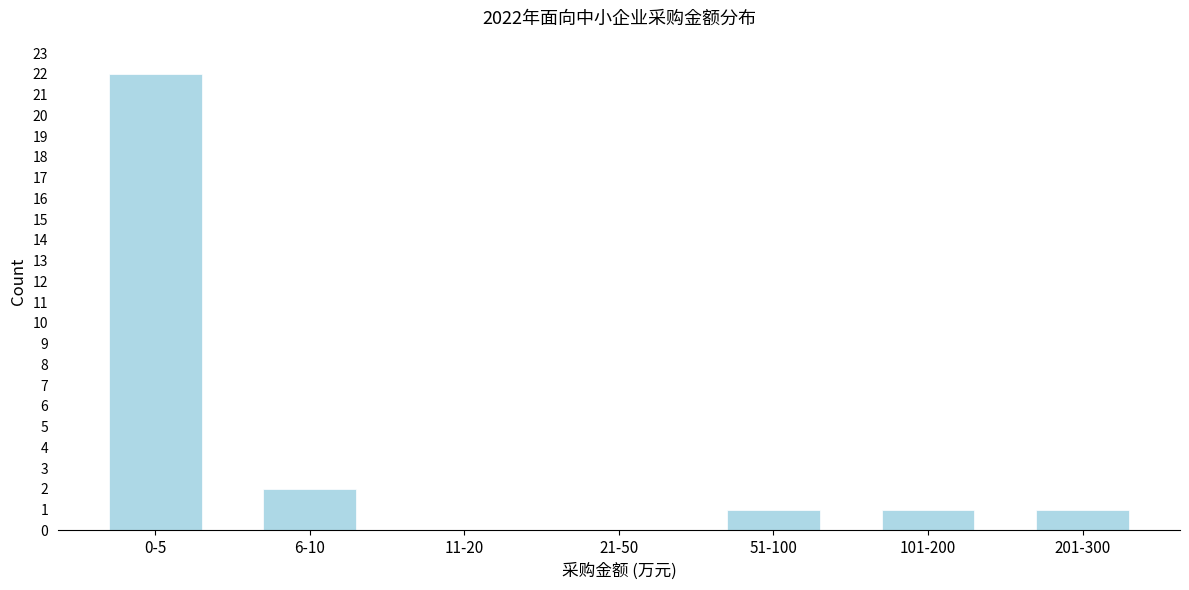

Reading left to right, extract all data points from this chart.

0-5=22	6-10=2	11-20=0	21-50=0	51-100=1	101-200=1	201-300=1